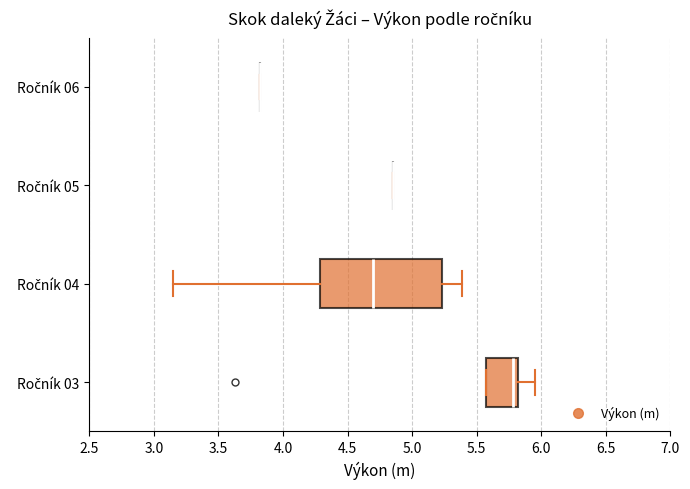

Reading bottom to top, transcribe this box plot: for each box, give where its median line is, the range the box spans, and where its two whiskers end, as read against the x-axis. The values are not printed on the chart, so give them approximately, as read against the axis.

Ročník 03: median 5.80 (just left of the box's right edge), box 5.55 to 5.80, whiskers 5.55 to 5.95
Ročník 04: median 4.70, box 4.30 to 5.25, whiskers 3.15 to 5.40
Ročník 05: box collapsed to a line at 4.85, whiskers 4.85 to 4.85
Ročník 06: box collapsed to a line at 3.80, whiskers 3.80 to 3.80